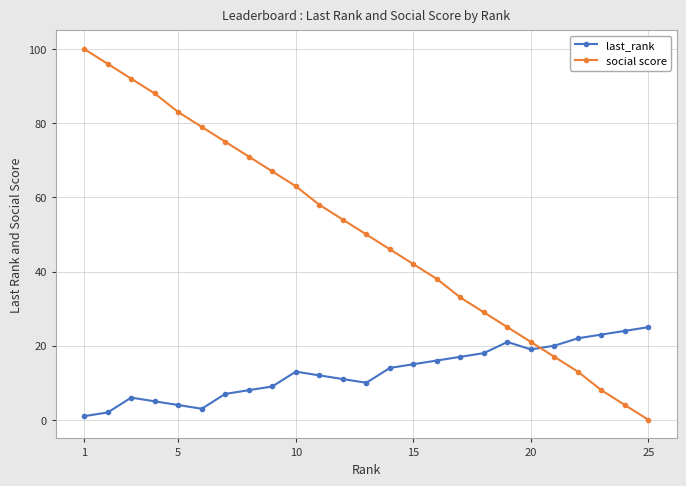

True or false: social score and last_rank cross at least once.

True